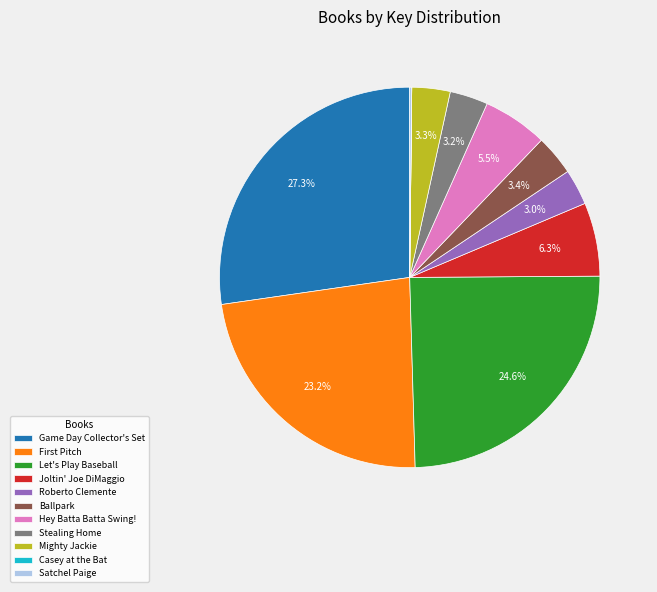

Is there a majority slice in this chart?

No